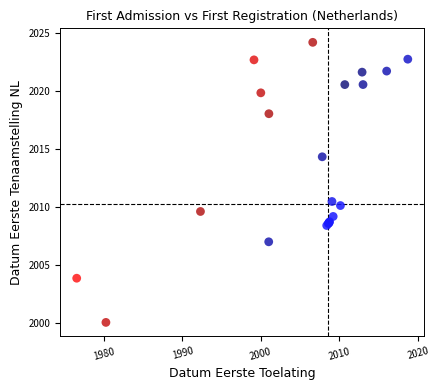

What Y value in the scatter plot is closest to 2012?

2010.5